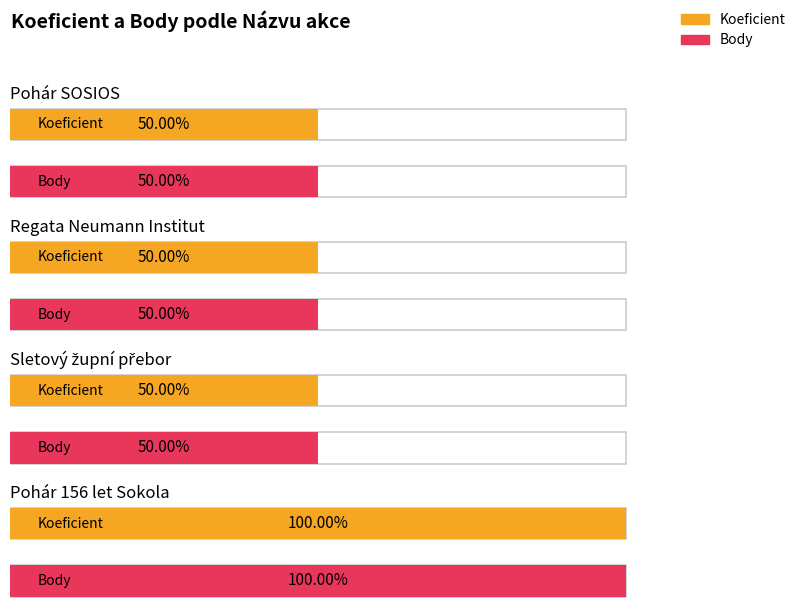

Are the bars horizontal?

Yes